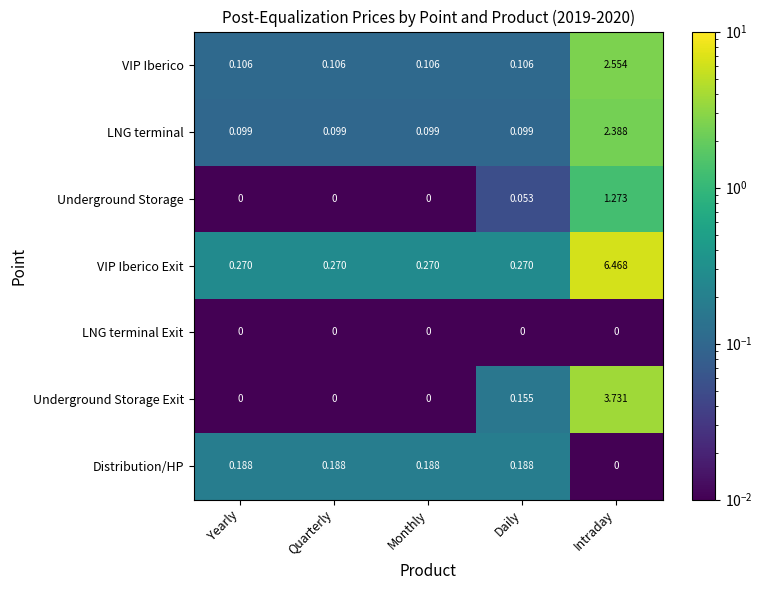

Rank the series by their maximum value, from lowest to highest.

LNG terminal Exit, Distribution/HP, Underground Storage, LNG terminal, VIP Iberico, Underground Storage Exit, VIP Iberico Exit